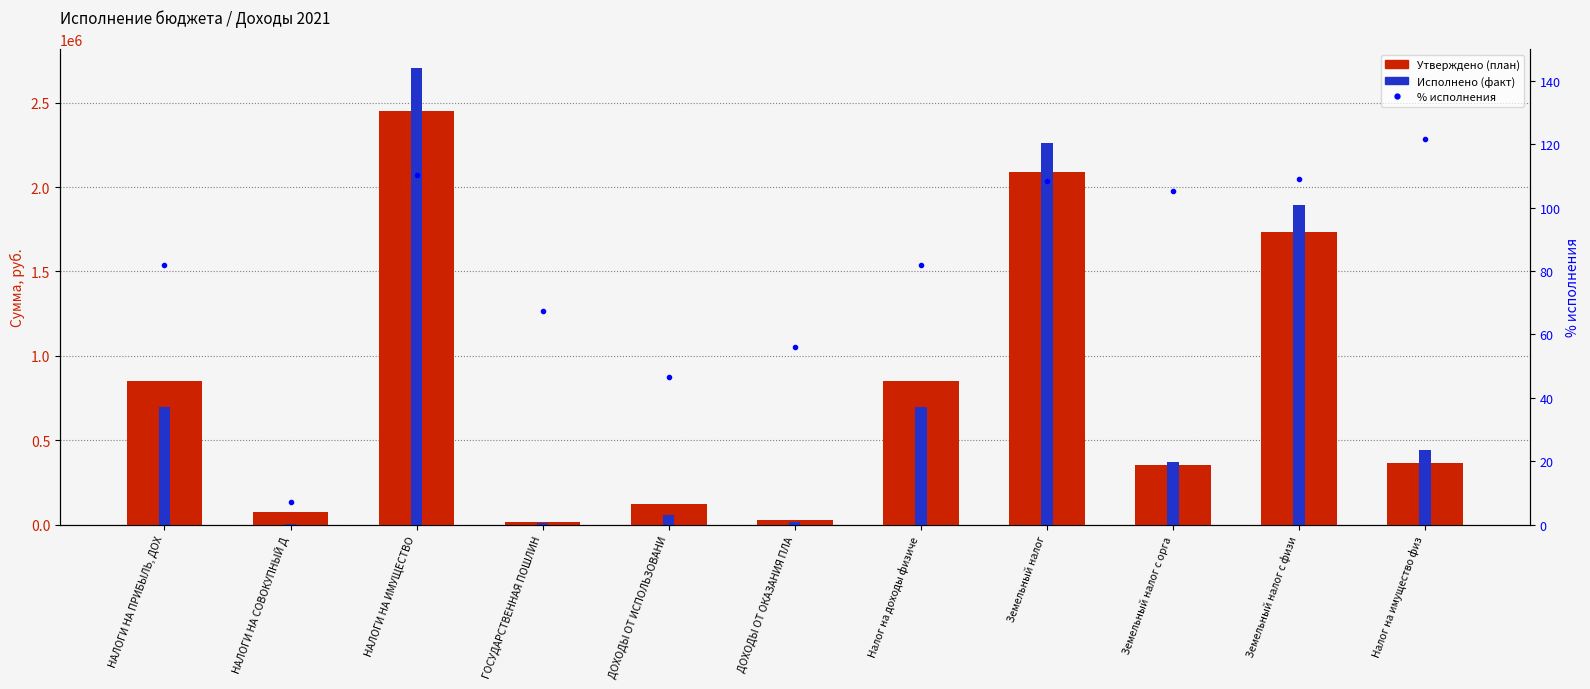

What is the difference between the highest and lowest values at Налог на доходы физиче?

852718.2